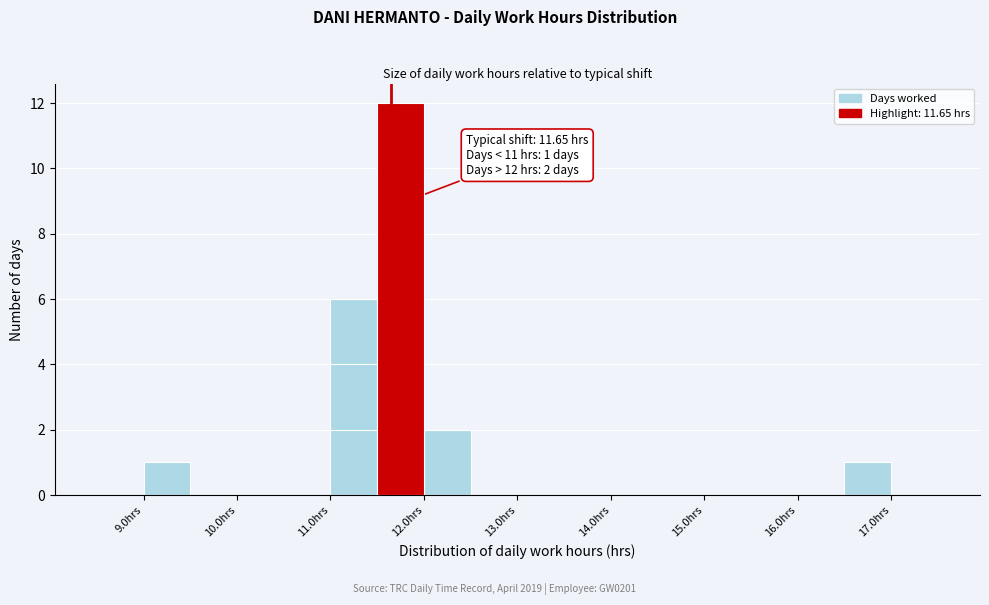

Over which range of the x-axis is the bar tallest?

11.5 to 12.0